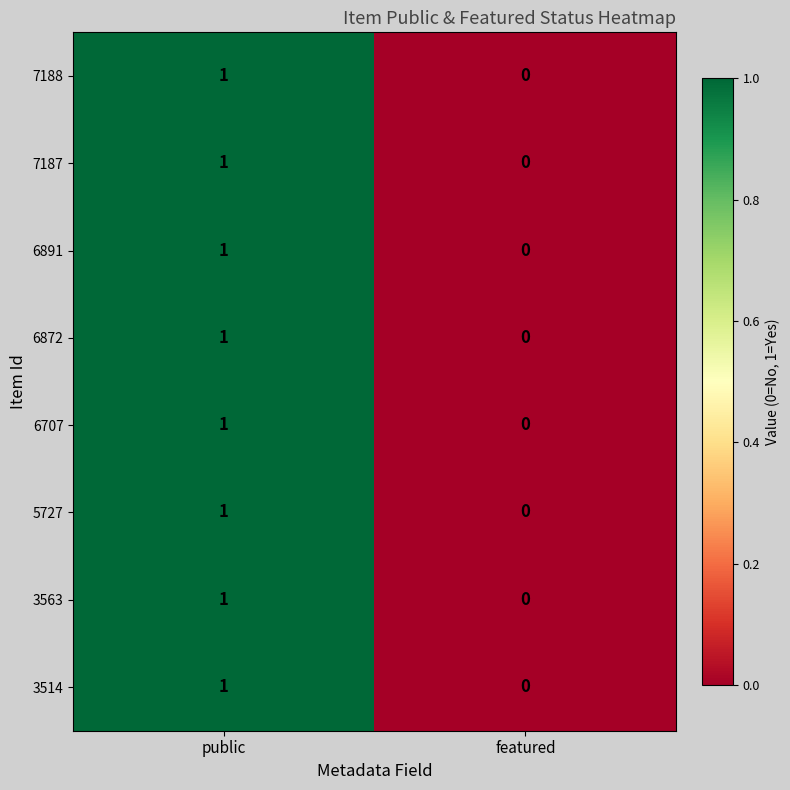

How many categories are shown in the chart?

2